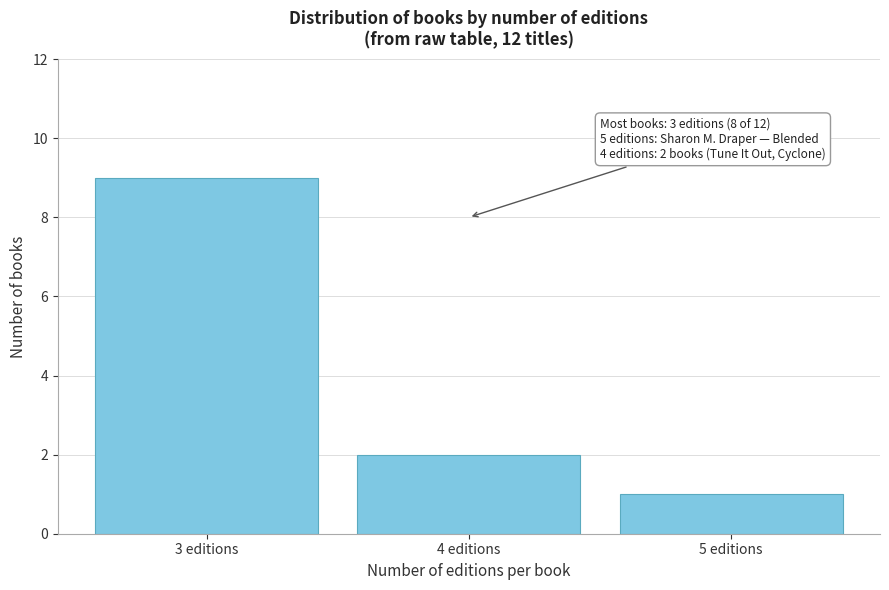

Reading left to right, transcribe all the data shown in this chart.

9	2	1